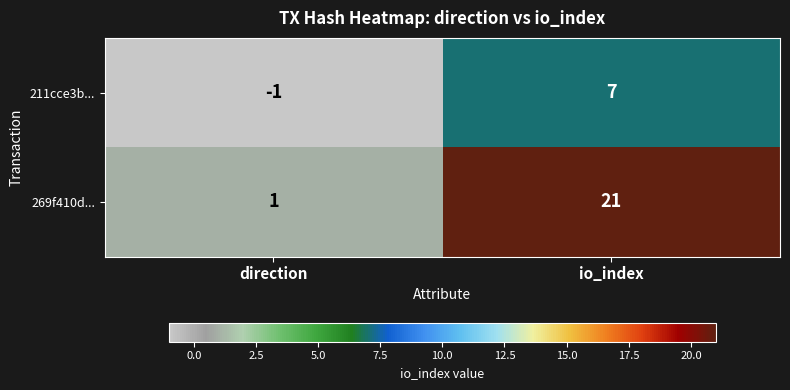

Reading left to right, list all the values displayed in this chart.

211cce3b...: -1	7
269f410d...: 1	21